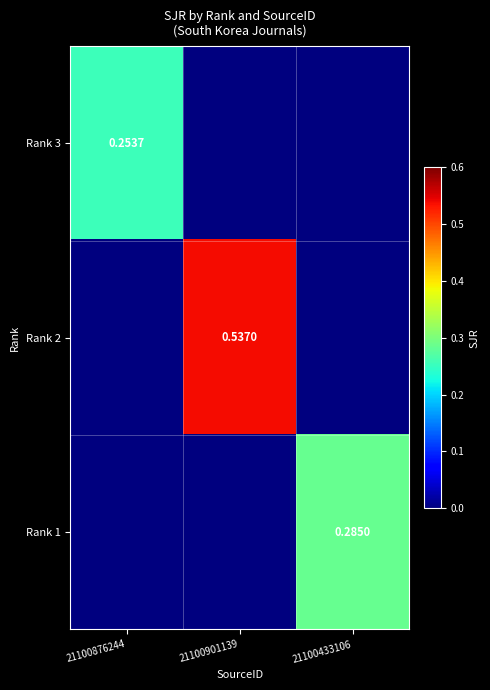

What is the sum of the Rank 3 values at 21100876244 and 21100433106?

0.3